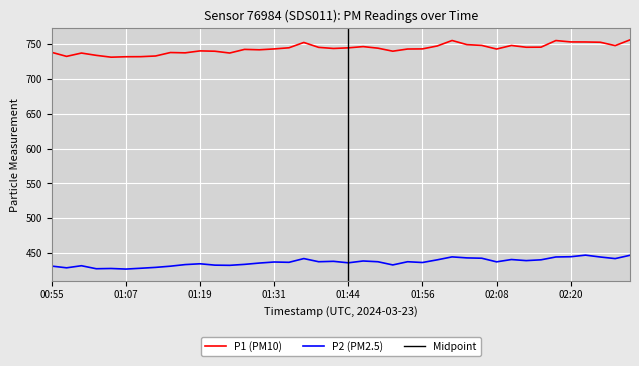

Where is the first local maximum for P1?

01:00